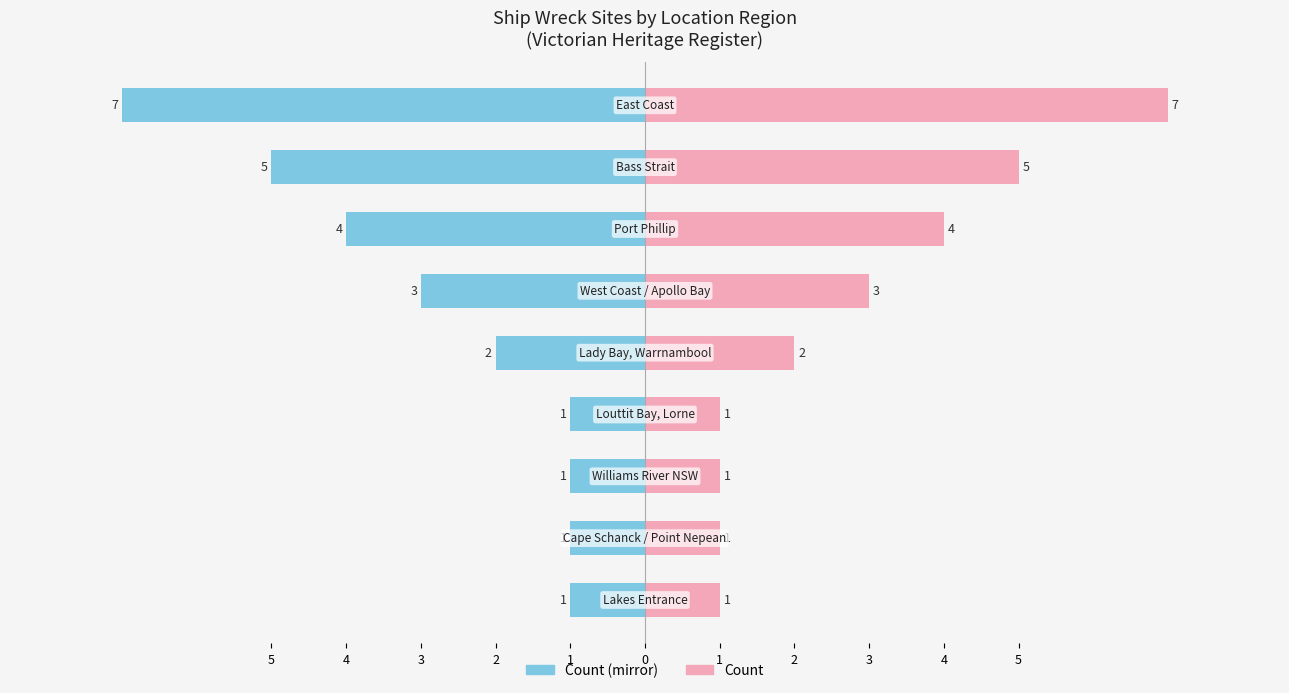

How many data points in Ship Count (right) are above 2?

4